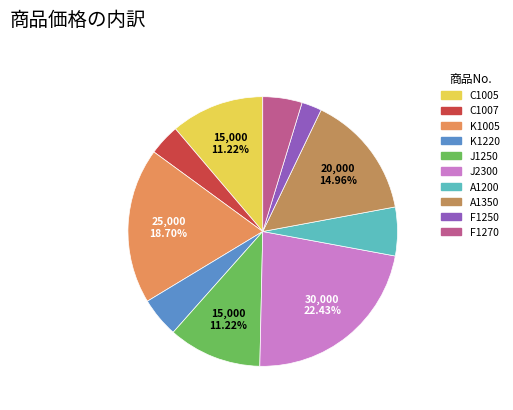

Combined, do K1005 and A1200 account for over 50%?

No